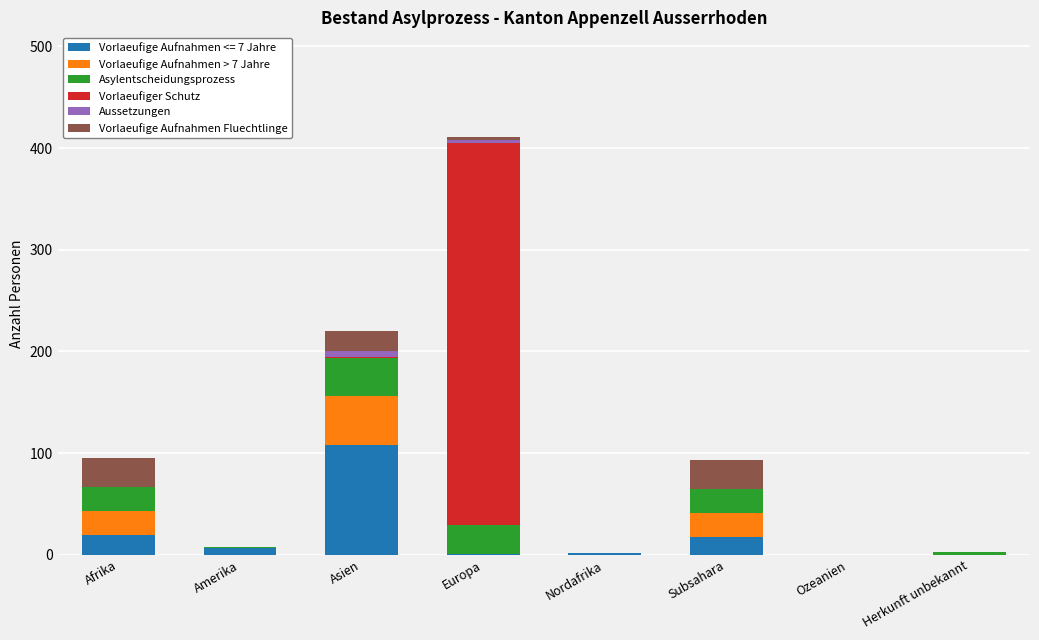

What is the total value across all series at Afrika?

95